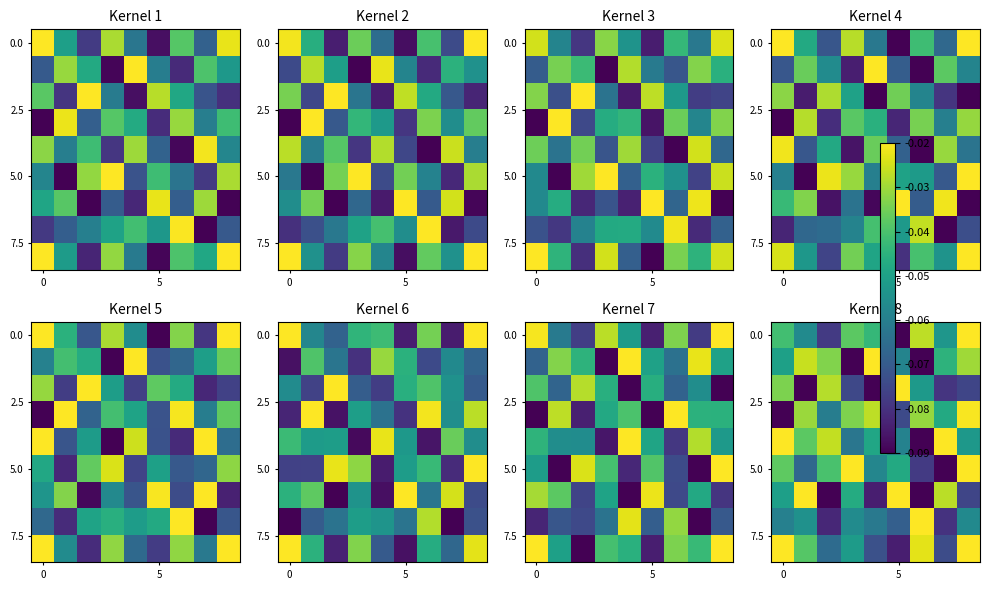

What is the total value across all series at 8?

-0.4